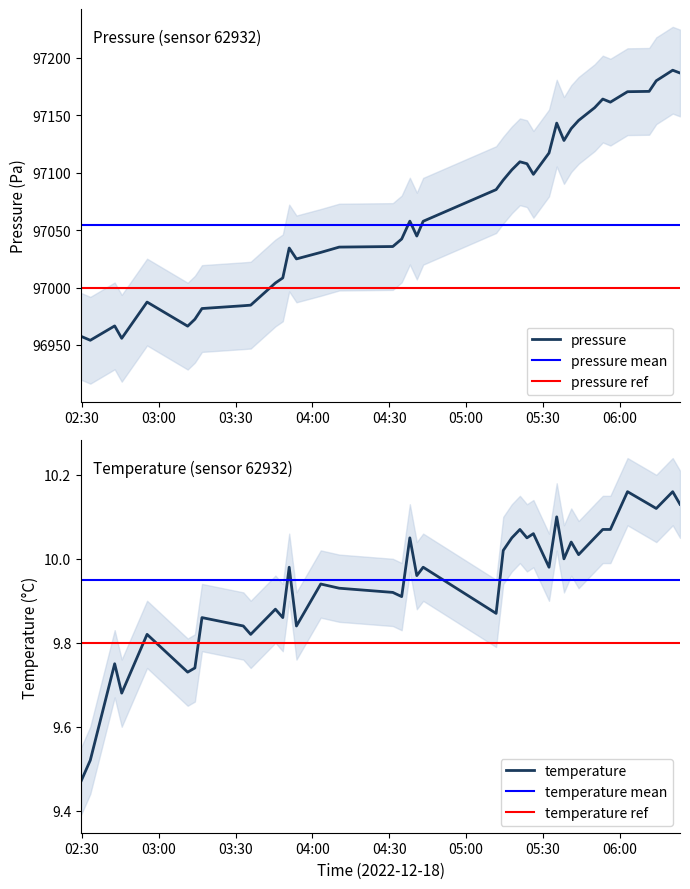

Is it true that temperature equals 14.8 at 25?

False